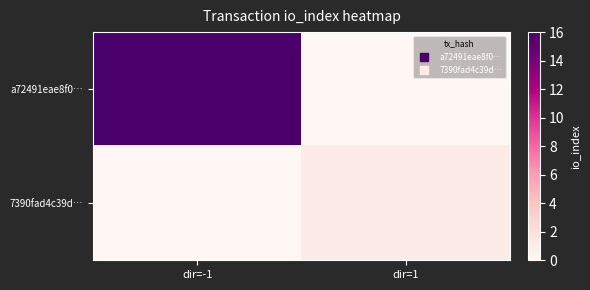

What is the total value across all series at dir=1?

1